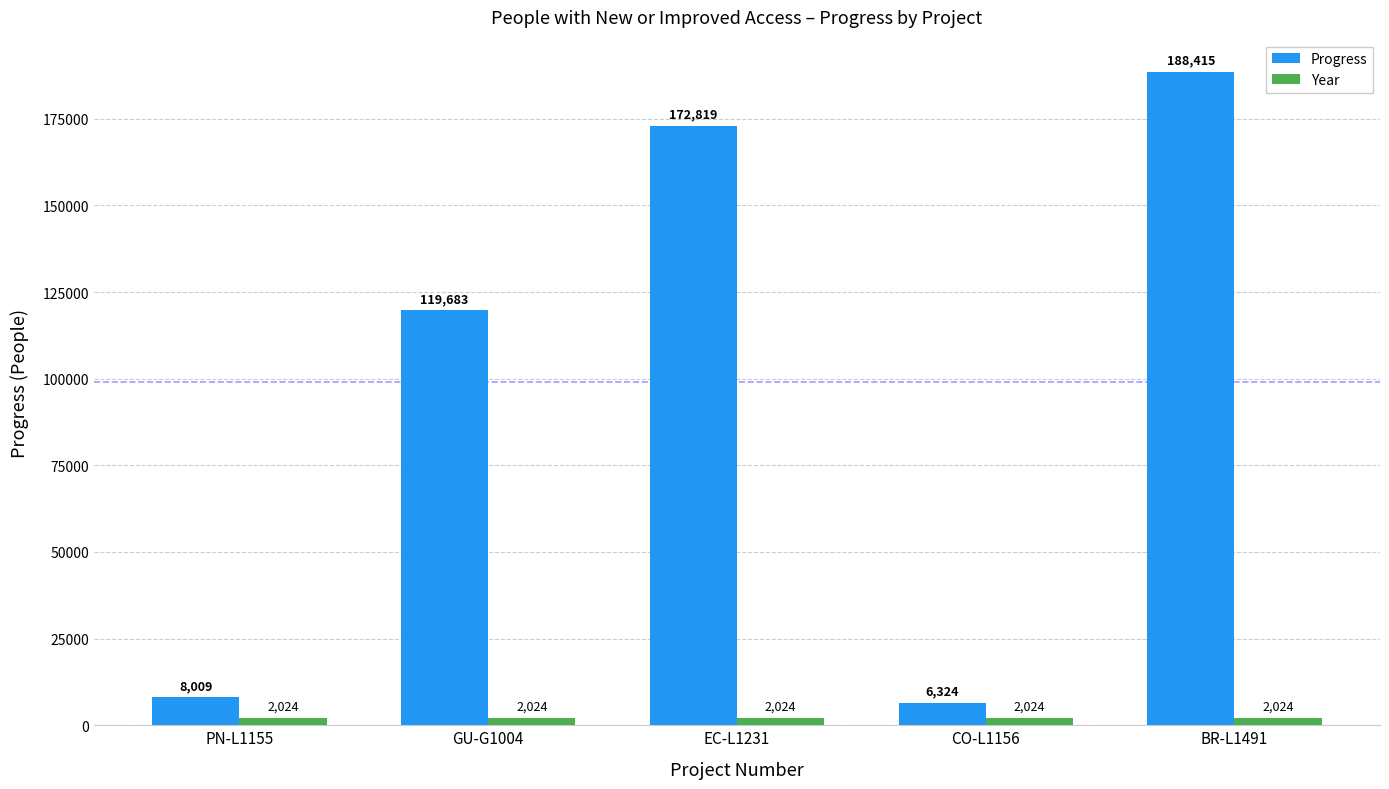

Reading right to left, list all the values displayed in this chart.

Progress: 188415	6324	172819	119683	8009
Year: 2024	2024	2024	2024	2024